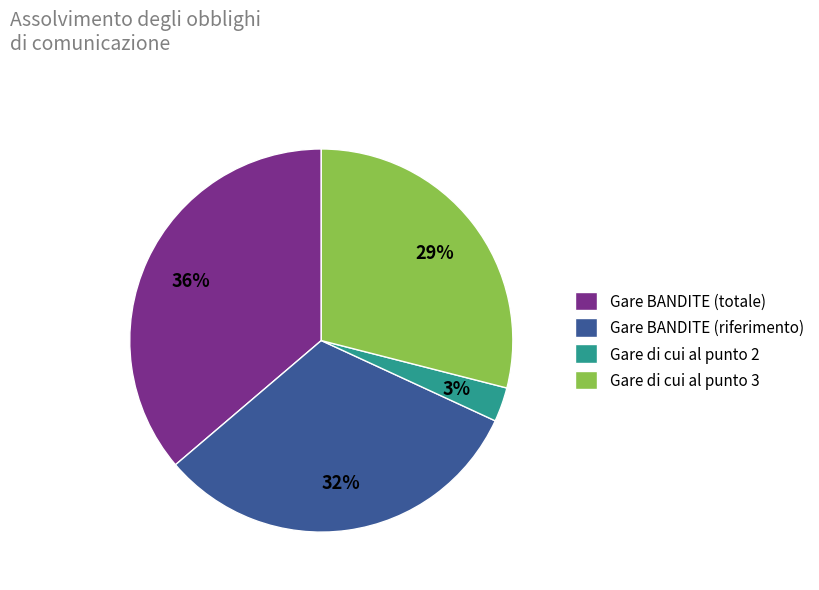

What percentage is the Gare di cui al punto 2 slice, to the nearest percent?

3%